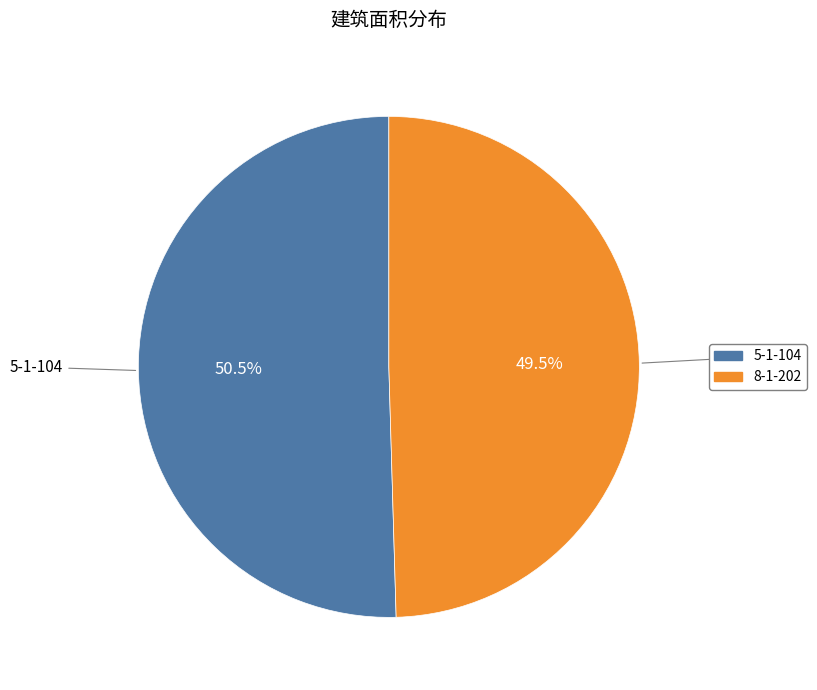

Between 5-1-104 and 8-1-202, which is larger?

5-1-104